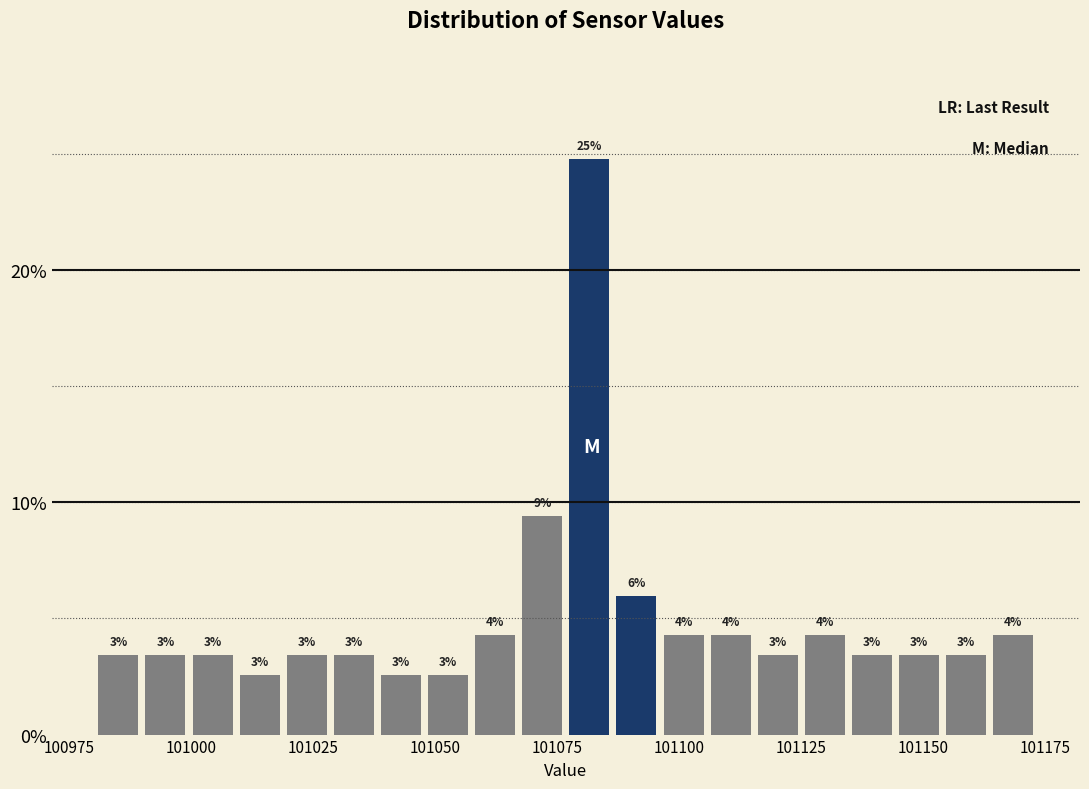

Read against the x-axis, roughly where is the centre of the tallest bar?

101080